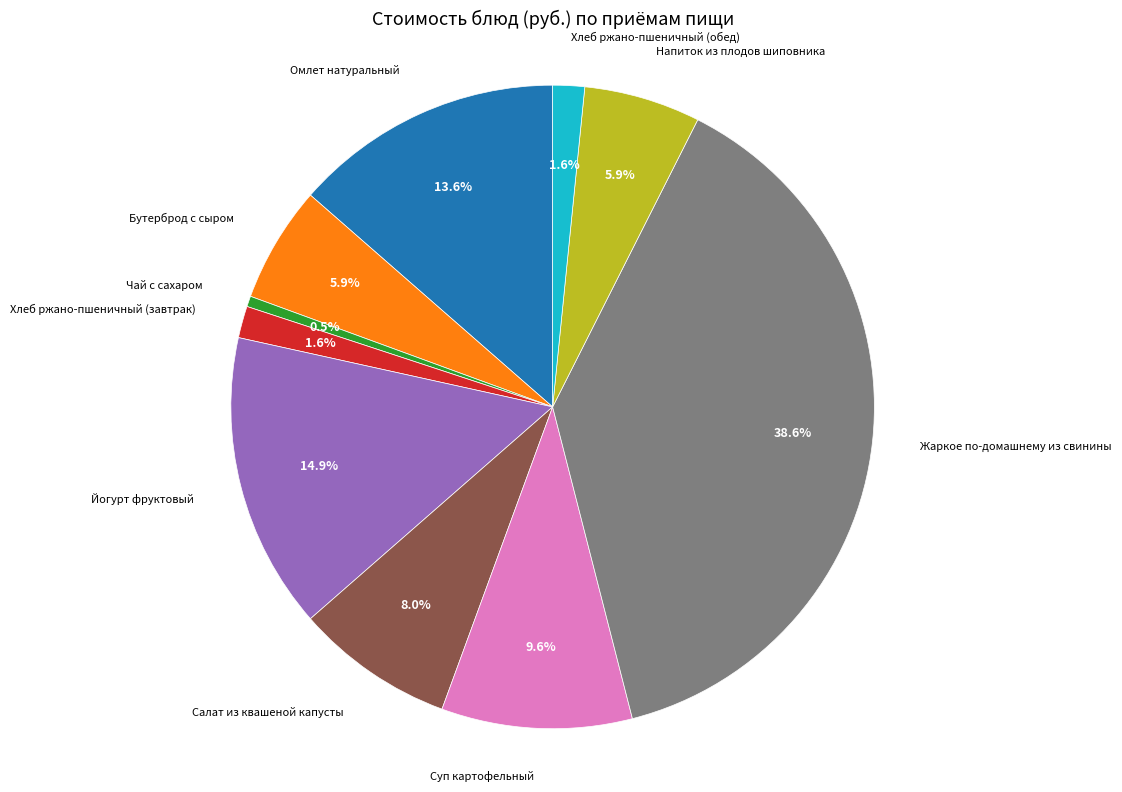

Does any single category account for the majority?

No